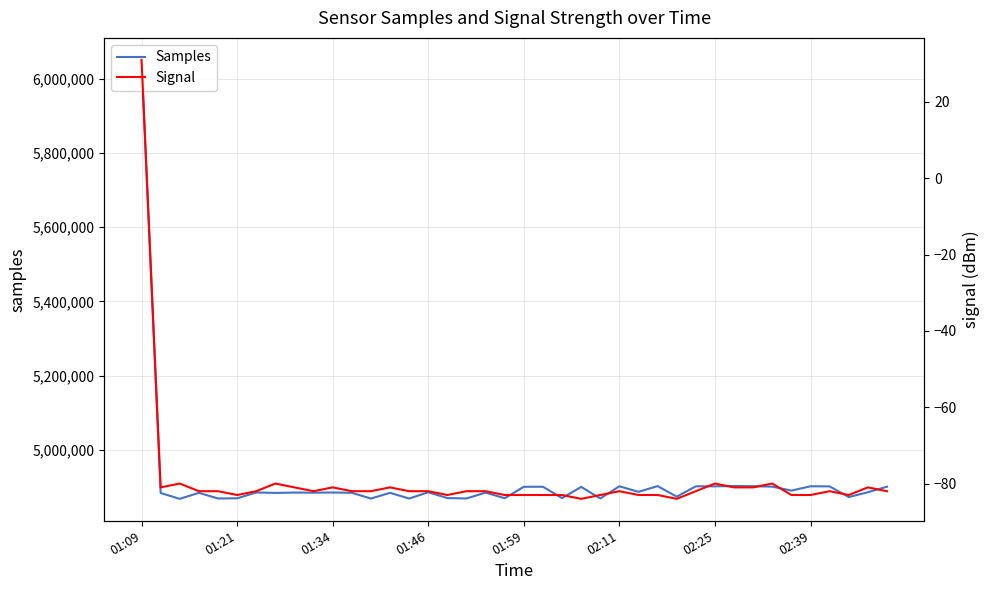

What is the difference between the Samples values at 26 and 12?

18050